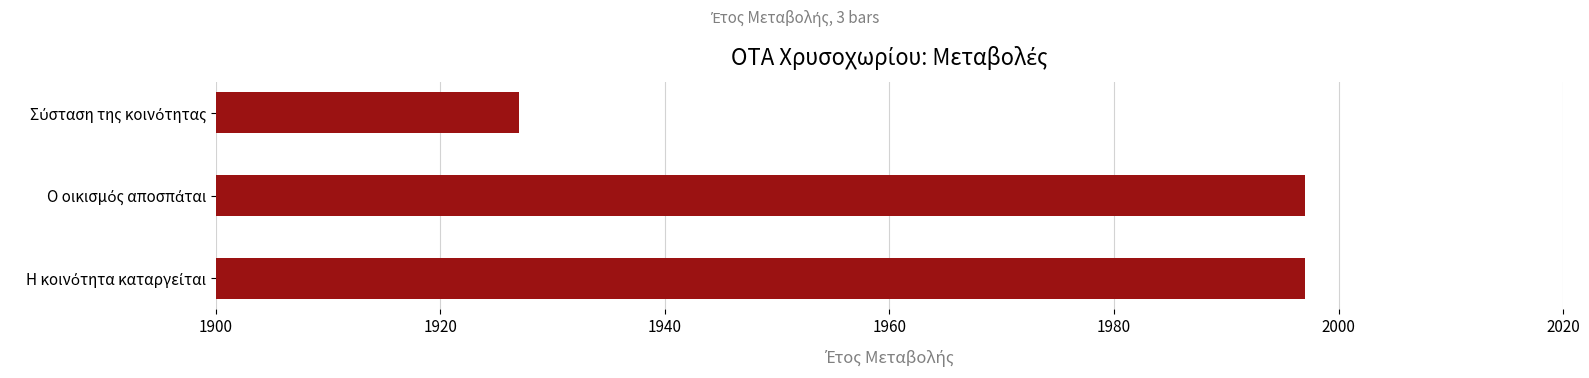

What is the sum of all values?

5921